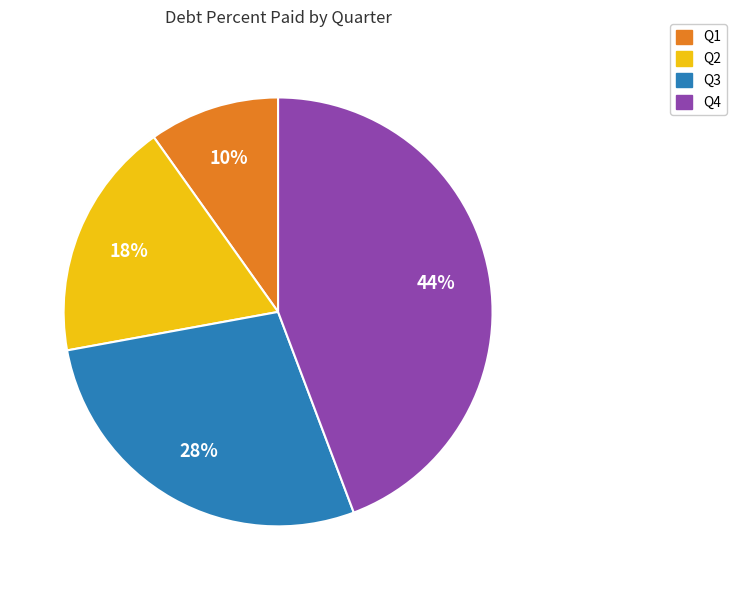

Count the number of slices in the pie.

4